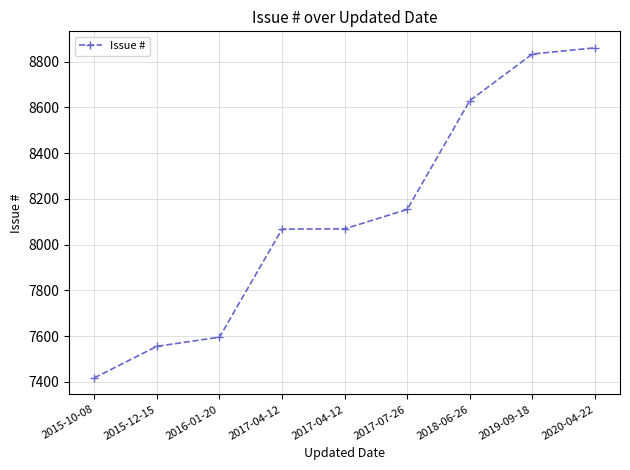

True or false: the data shows 5591 at 2017-04-12.

False